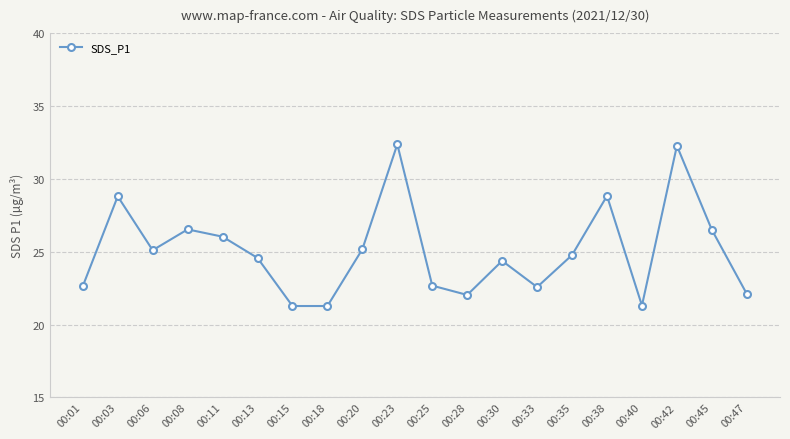

What is the difference between the maximum and second lowest values?

11.1